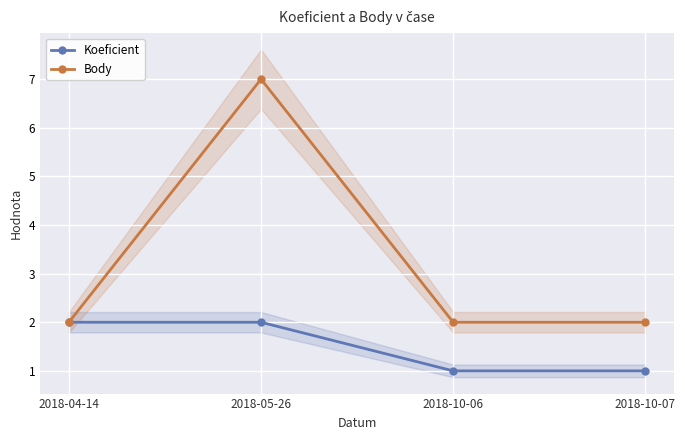

What is the difference between the Body values at 2018-05-26 and 2018-10-07?

5